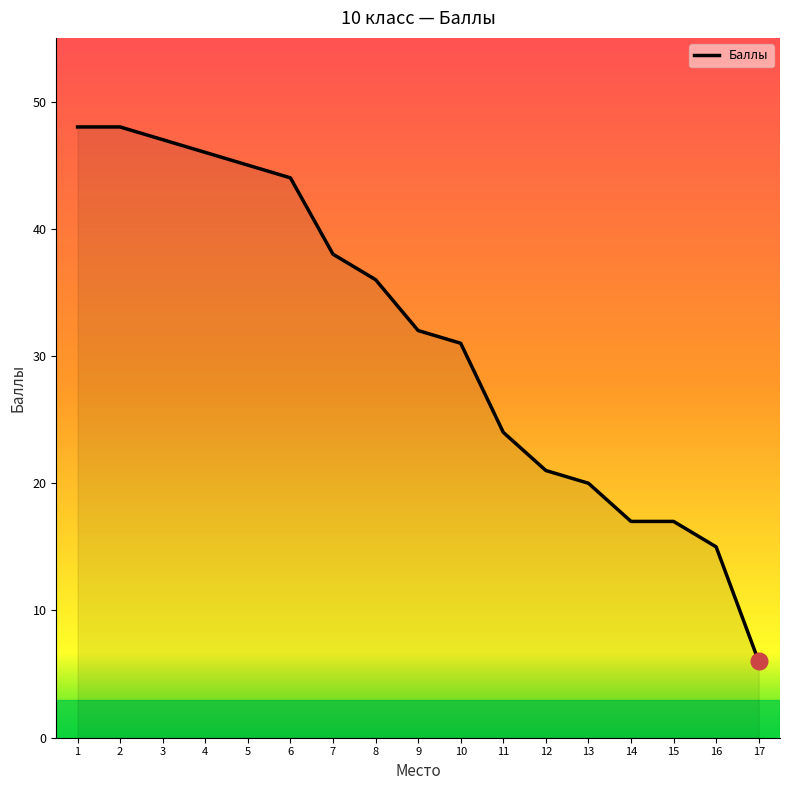

Reading left to right, transcribe all the data shown in this chart.

48	48	47	46	45	44	38	36	32	31	24	21	20	17	17	15	6